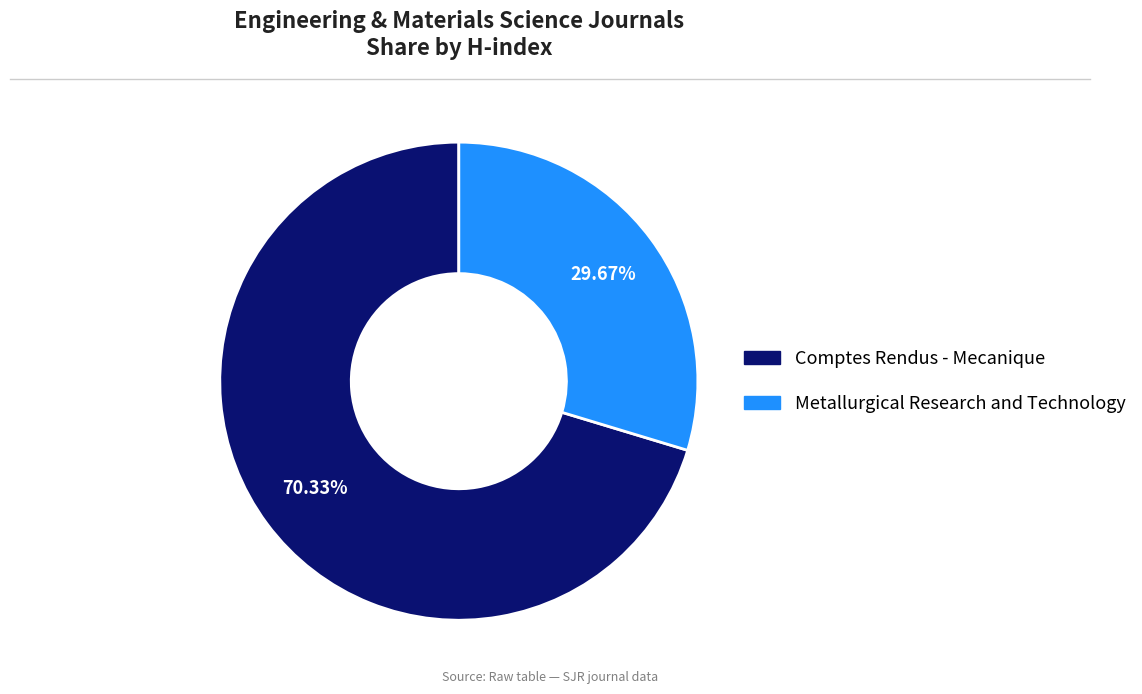

Is there any slice that represents more than half of the pie?

Yes